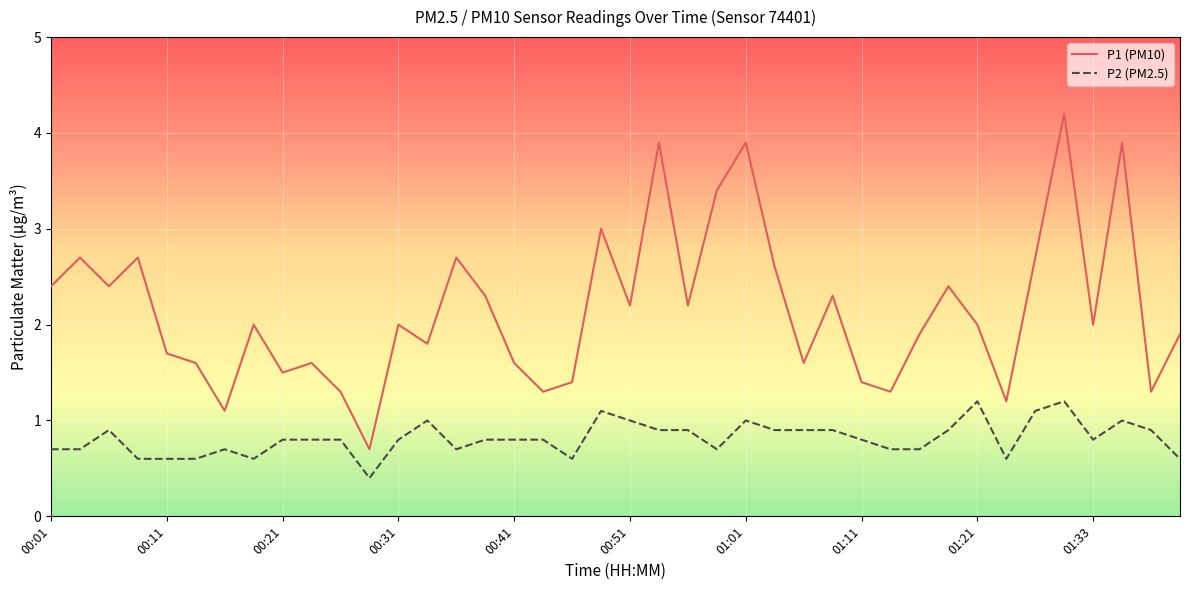

What is the lowest value of the P1 (PM10) series?

0.7